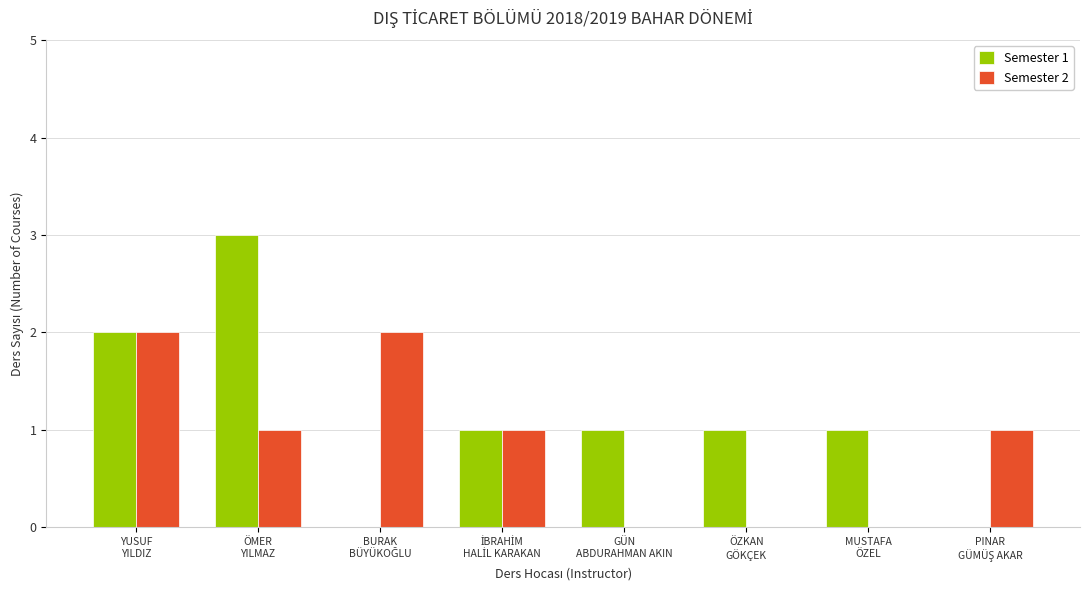

Which series has the largest total across all categories?

Semester 1